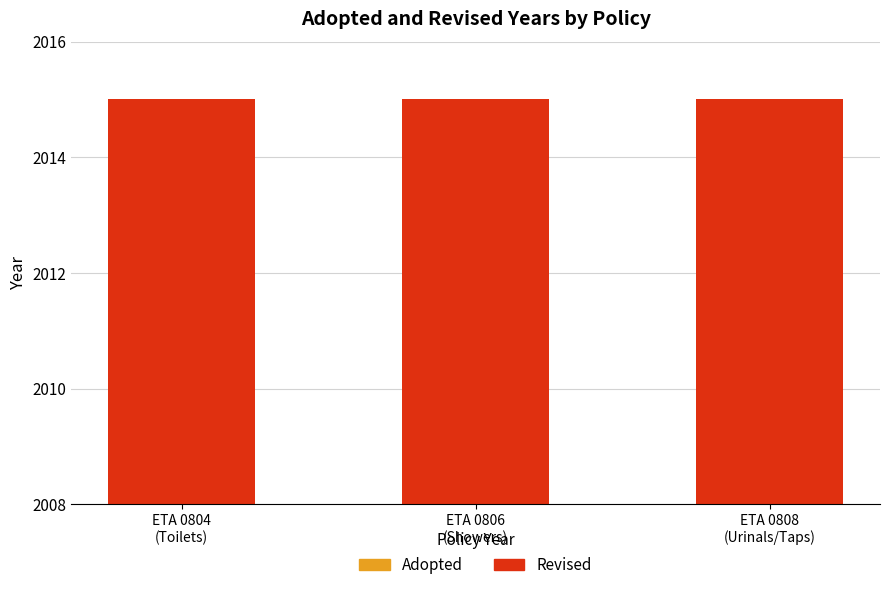

How many groups of bars are there?

3